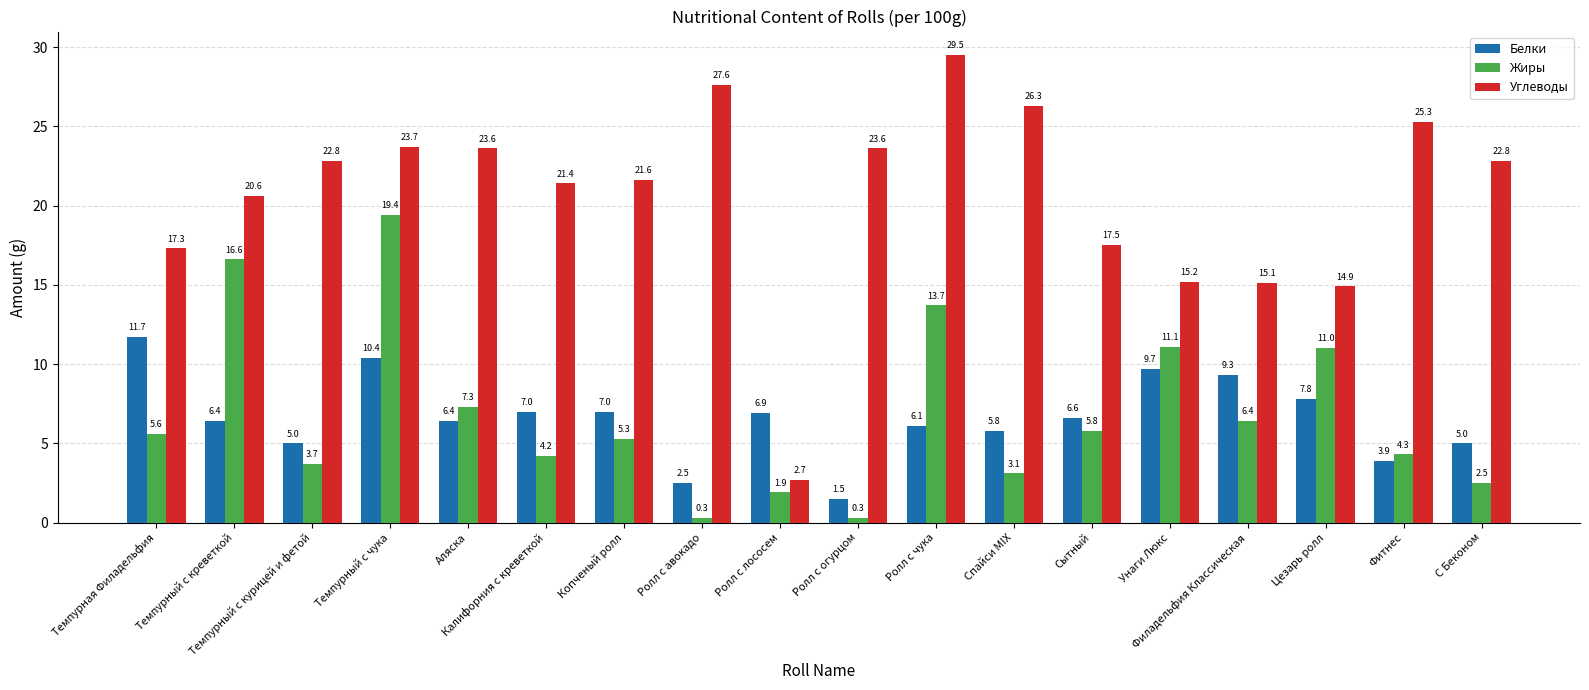

At which category does the chart reach its peak across all series?

Ролл с чука